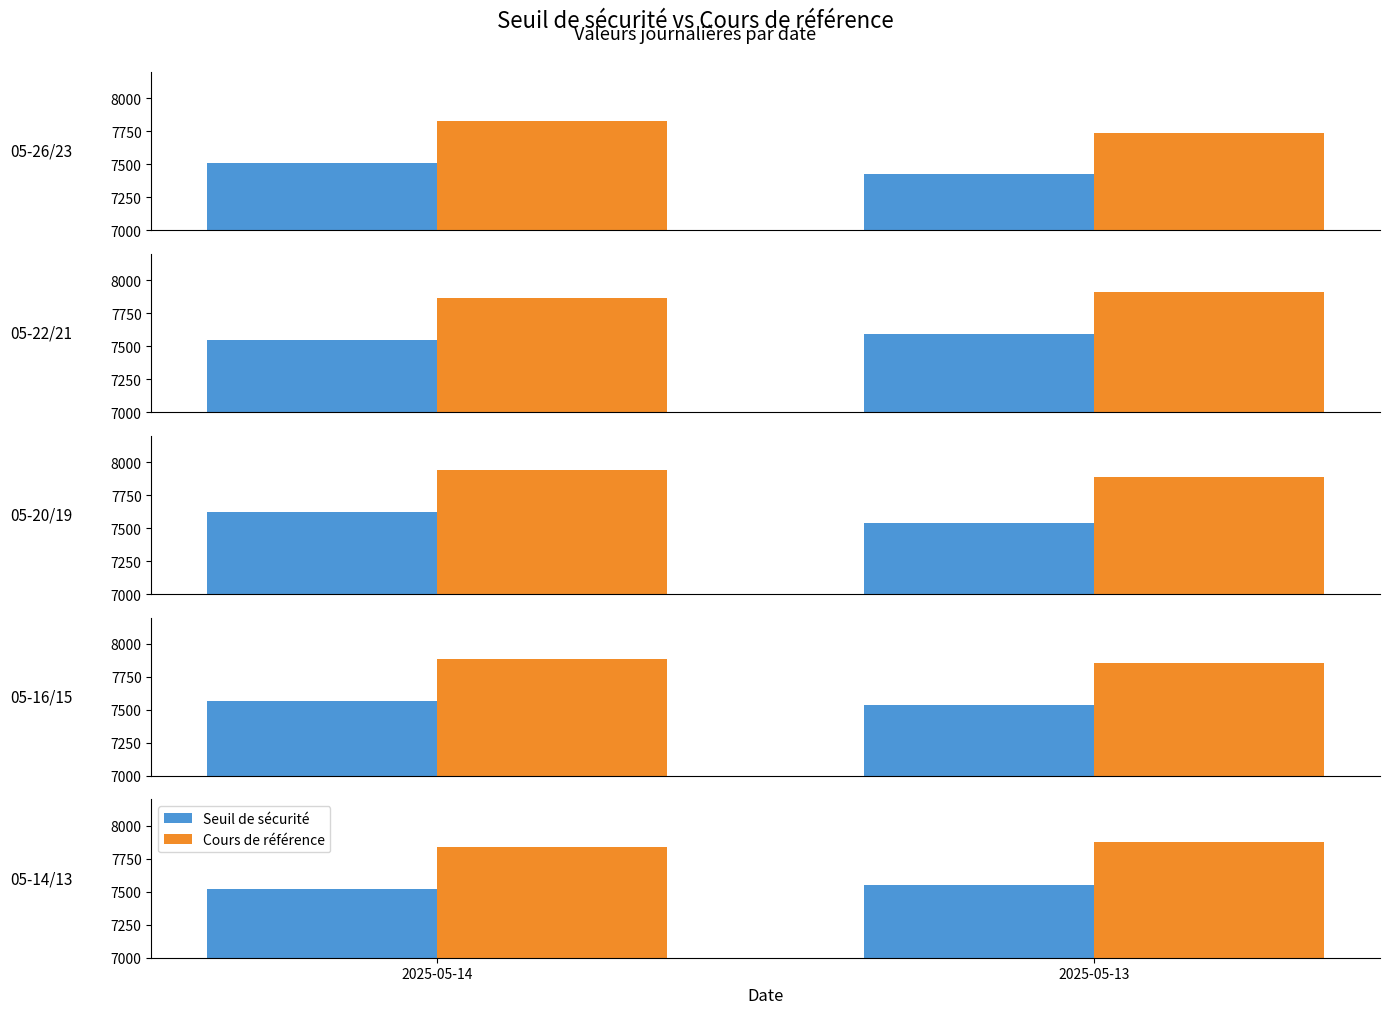

Is it true that Cours de référence equals 2148.5 at 2025-05-14?

False